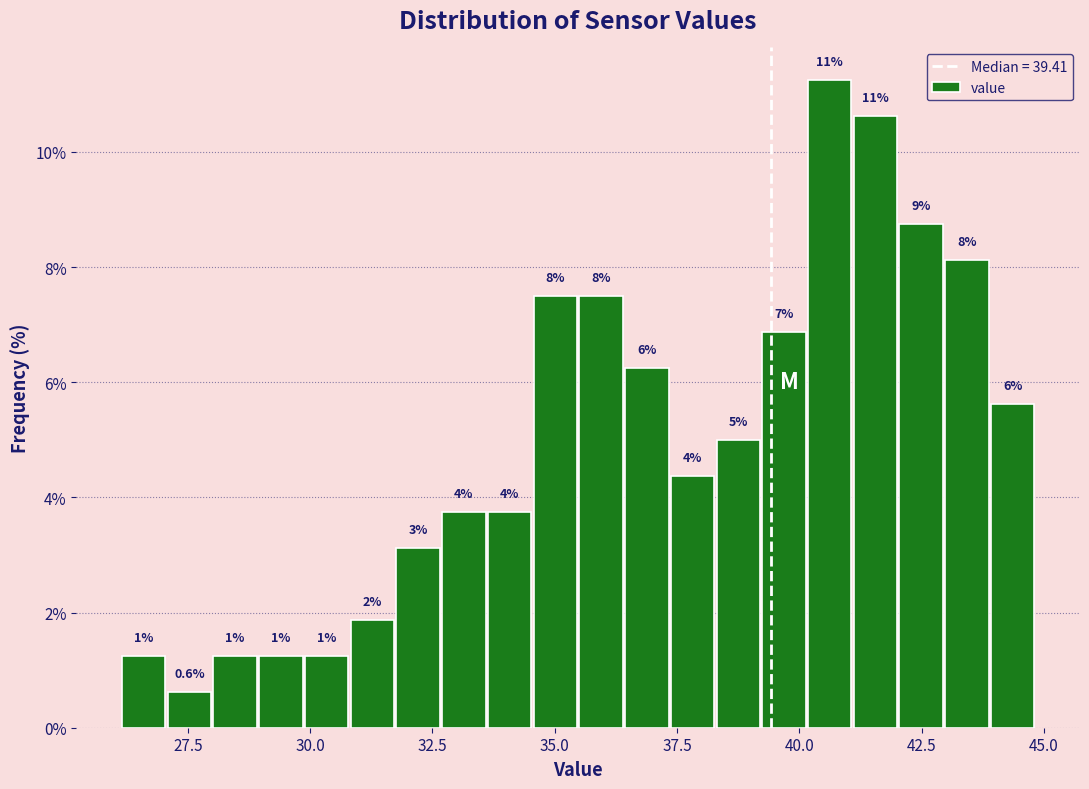

Around what value on the x-axis is the tallest bar? Give the approximate position of its centre, as read against the axis.

40.5